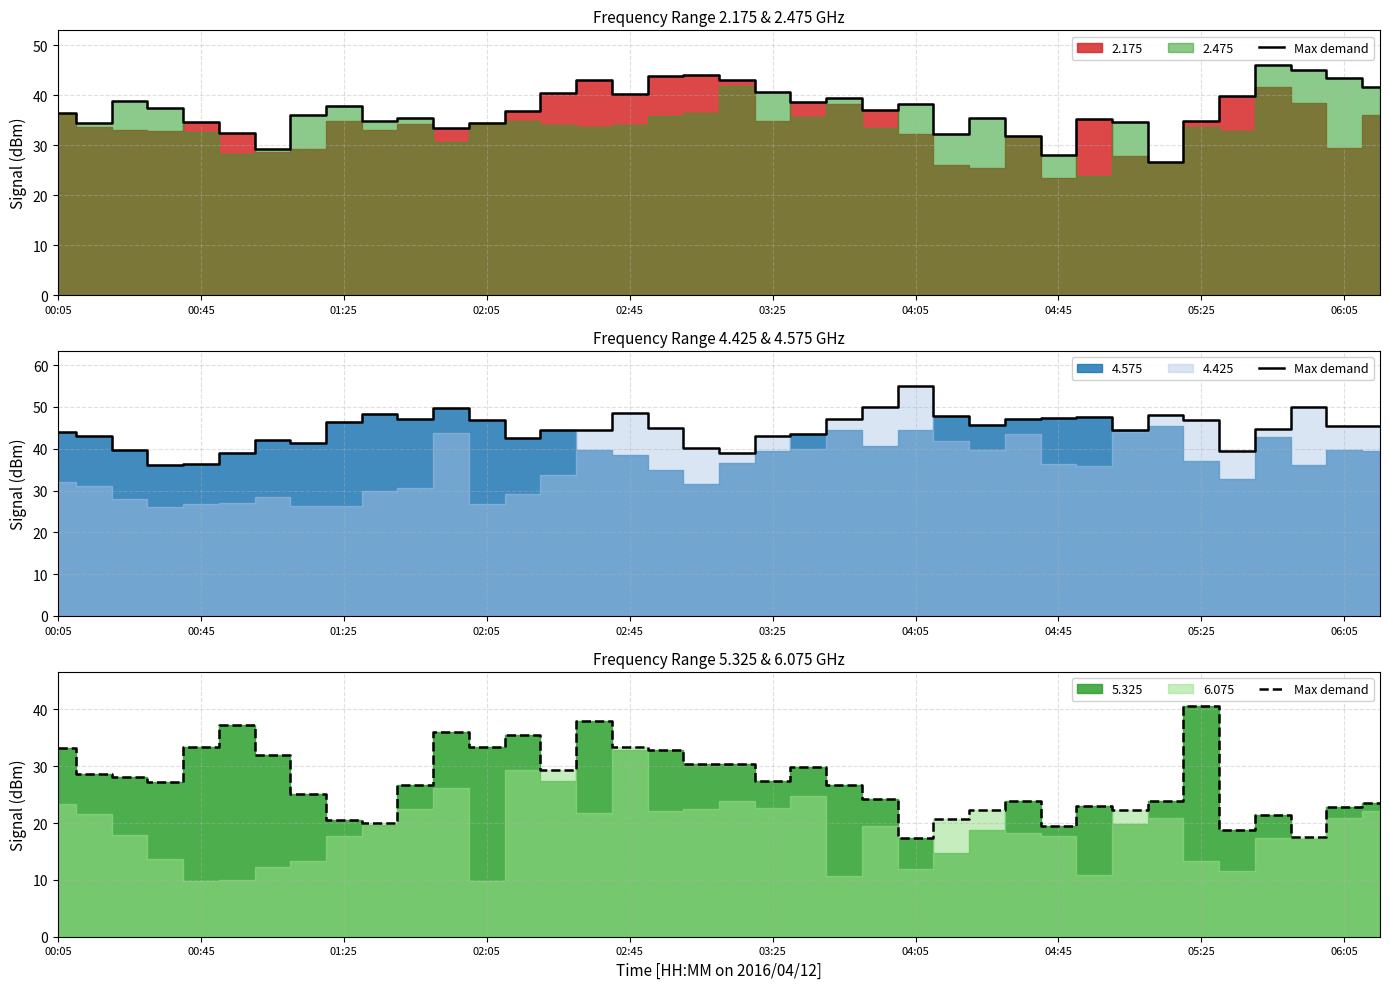

What position from the left is 06:05?

10